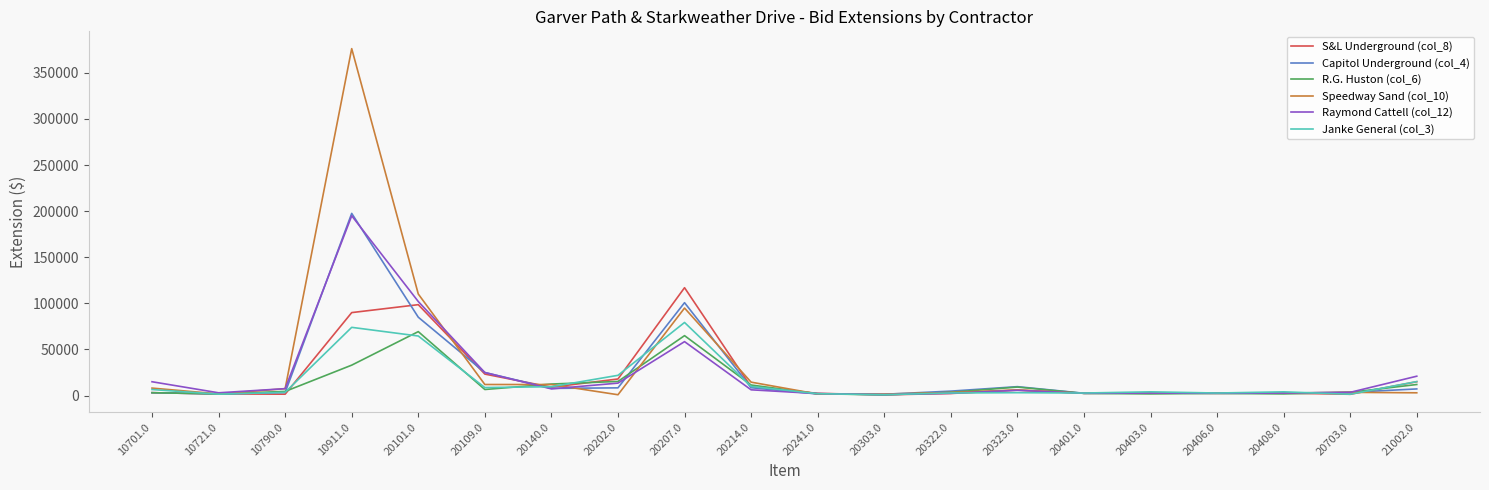

Is this an area chart (filled region under the line)?

No